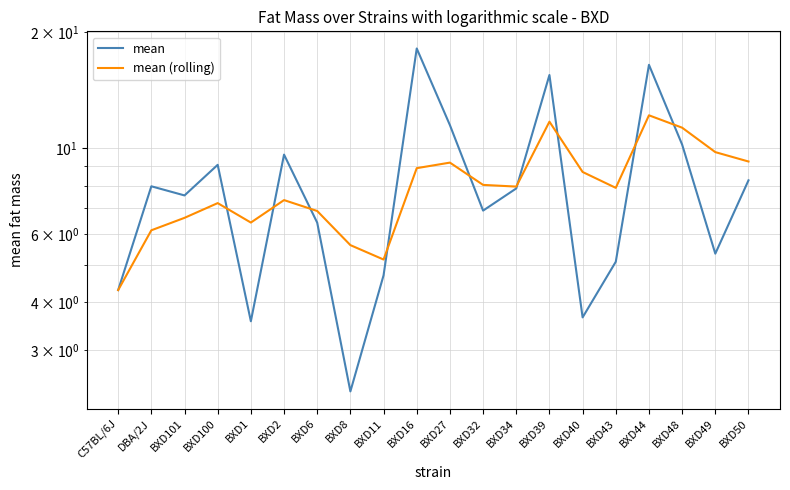

The mean series shows 16.4 at BXD44. True or false?

True